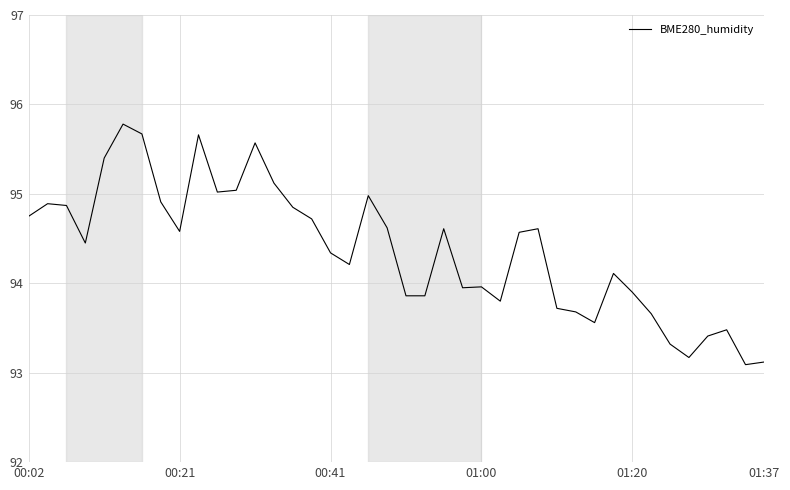

What is the minimum value shown in the chart?

93.1